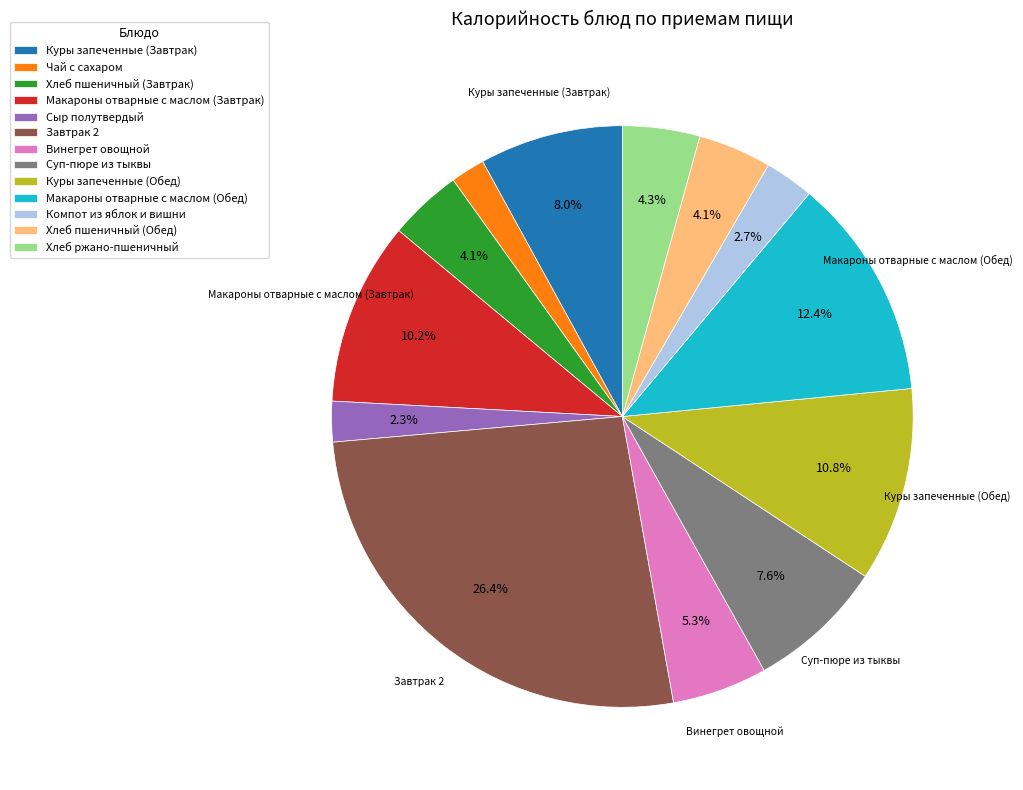

Which category has the biggest portion of the pie?

Завтрак 2